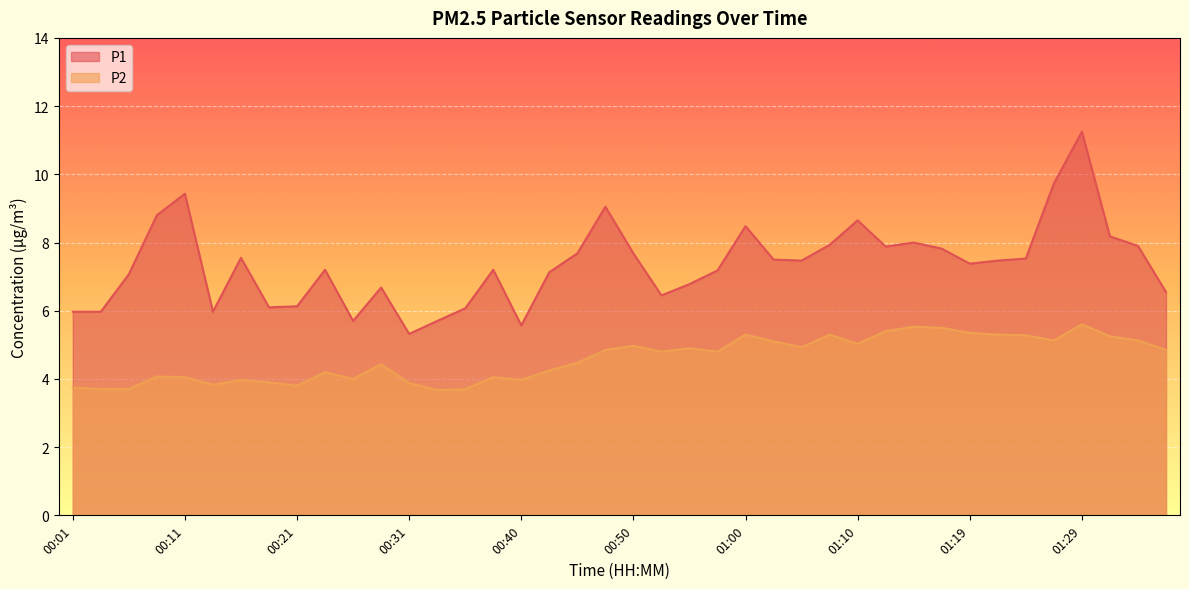

Which series has the largest total across all categories?

P1